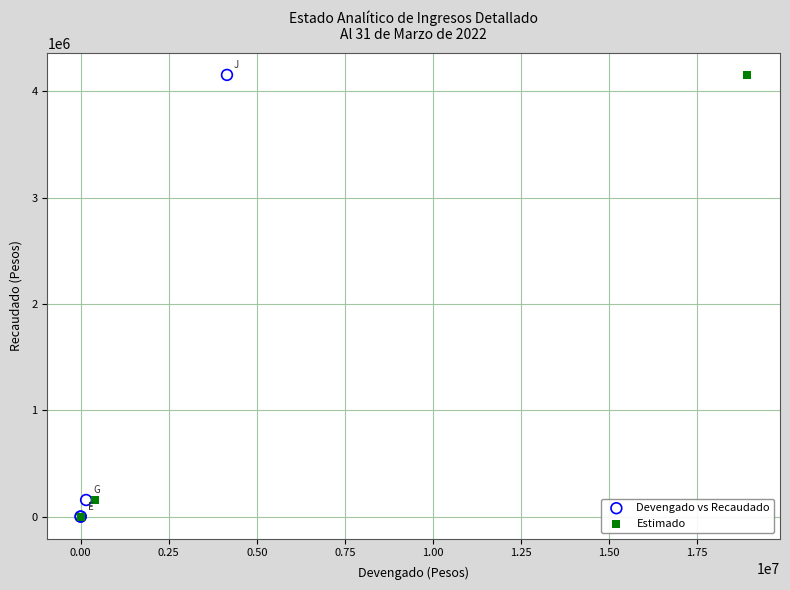

What are all the series names shown in the legend?

Devengado vs Recaudado, Estimado